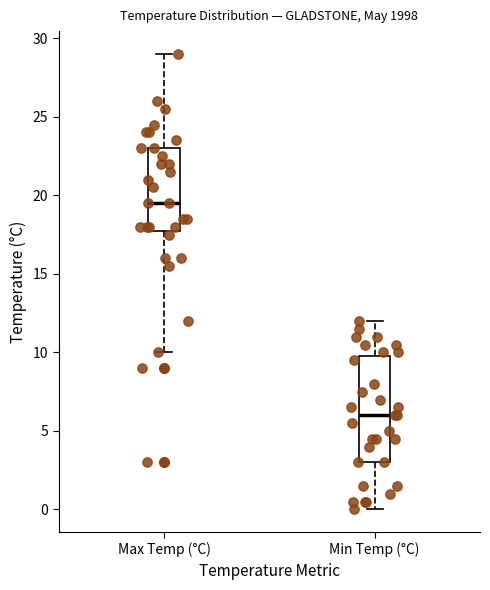

Reading left to right, transcribe this box plot: for each box, give where its median line is, the range the box spans, and where its two whiskers end, as read against the y-axis. The values are not printed on the chart, so give them approximately, as read against the axis.

Max Temp (°C): median 19.5, box 18.0 to 23.0, whiskers 10.0 to 29.0
Min Temp (°C): median 6.0, box 3.0 to 10.0, whiskers 0.0 to 12.0